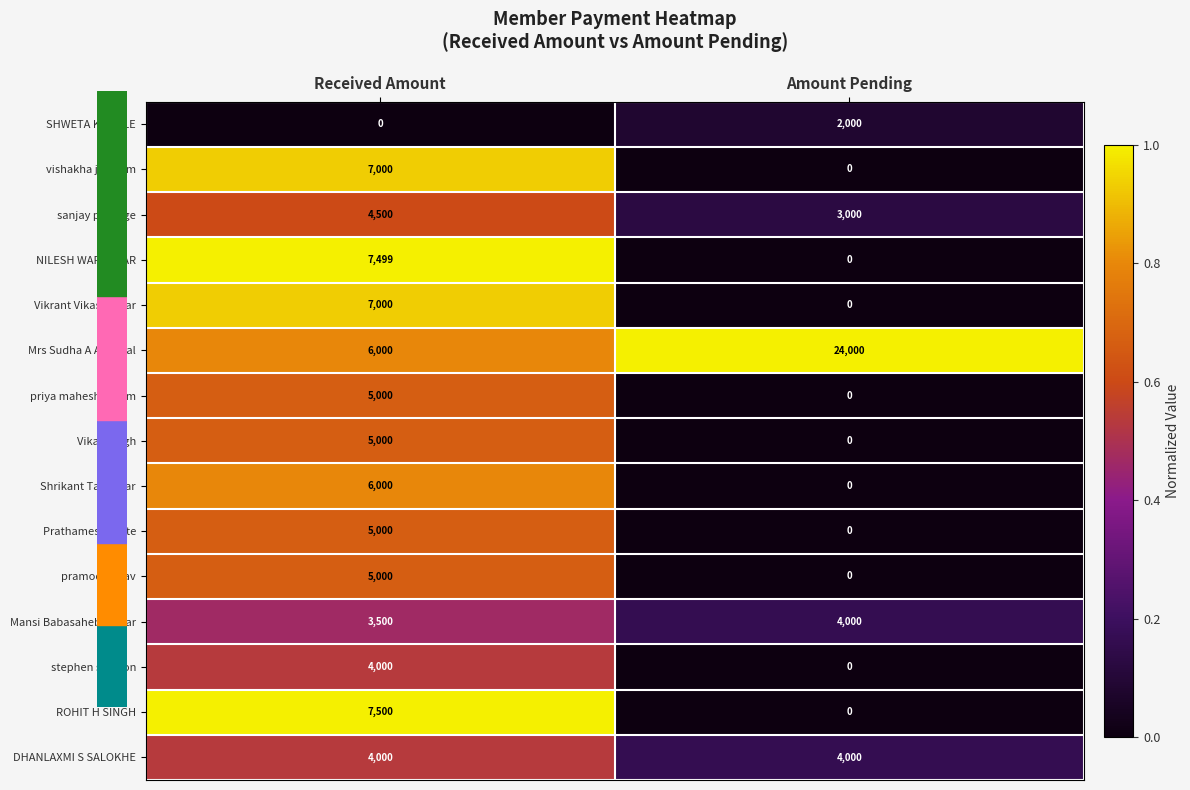

Reading left to right, list all the values displayed in this chart.

SHWETA KAMBLE: Received Amount=0	Amount Pending=2000
vishakha j kadam: Received Amount=7000	Amount Pending=0
sanjay patange: Received Amount=4500	Amount Pending=3000
NILESH WARADKAR: Received Amount=7499	Amount Pending=0
Vikrant Vikas Pawar: Received Amount=7000	Amount Pending=0
Mrs Sudha A Agarwal: Received Amount=6000	Amount Pending=24000
priya maheshwaram: Received Amount=5000	Amount Pending=0
Vikas Singh: Received Amount=5000	Amount Pending=0
Shrikant Talvatkar: Received Amount=6000	Amount Pending=0
Prathamesh Kolte: Received Amount=5000	Amount Pending=0
pramod yadav: Received Amount=5000	Amount Pending=0
Mansi Babasaheb Pawar: Received Amount=3500	Amount Pending=4000
stephen samson: Received Amount=4000	Amount Pending=0
ROHIT H SINGH: Received Amount=7500	Amount Pending=0
DHANLAXMI S SALOKHE: Received Amount=4000	Amount Pending=4000